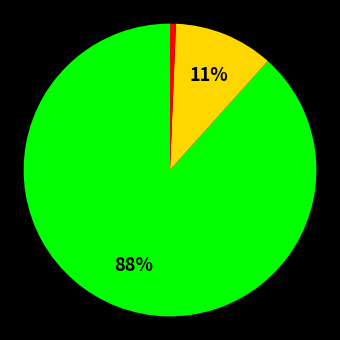

Is there any slice that represents more than half of the pie?

Yes